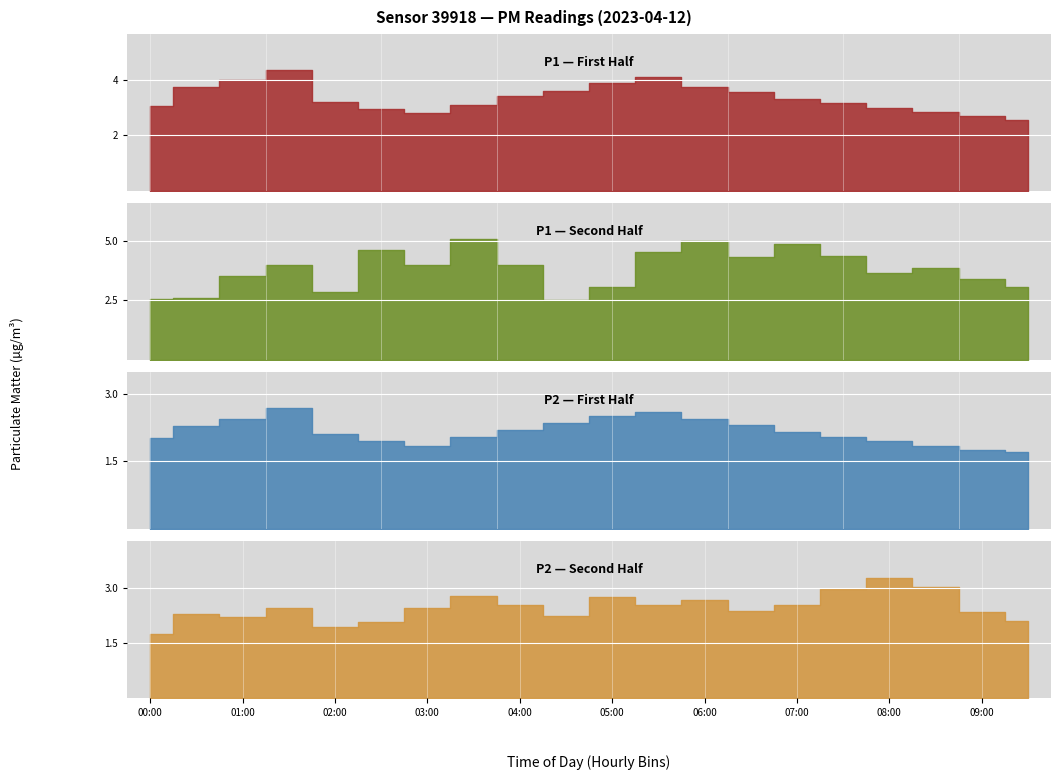

Where is the first local minimum for P2?

03:00